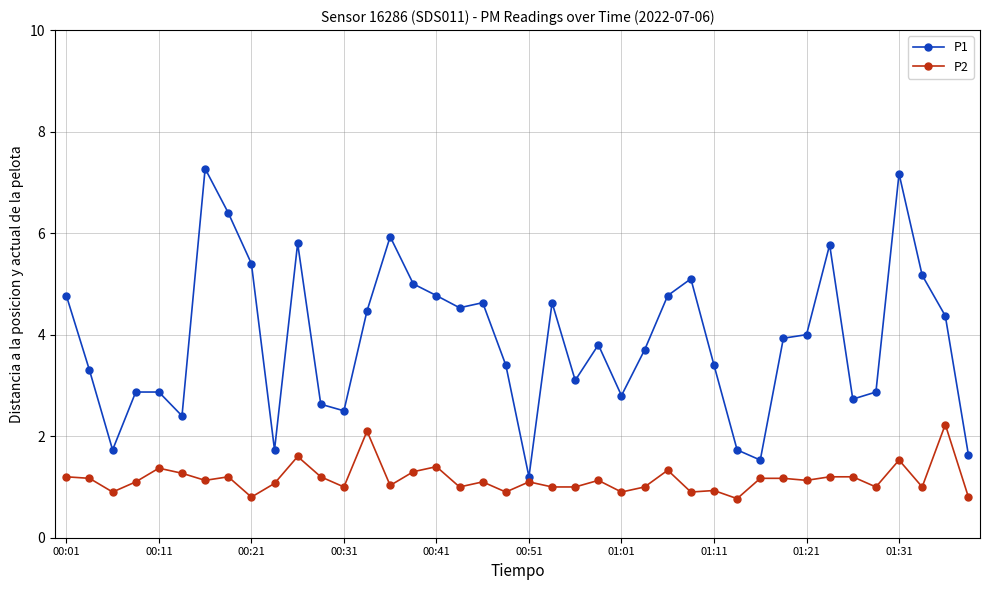

Which series has the largest total across all categories?

P1